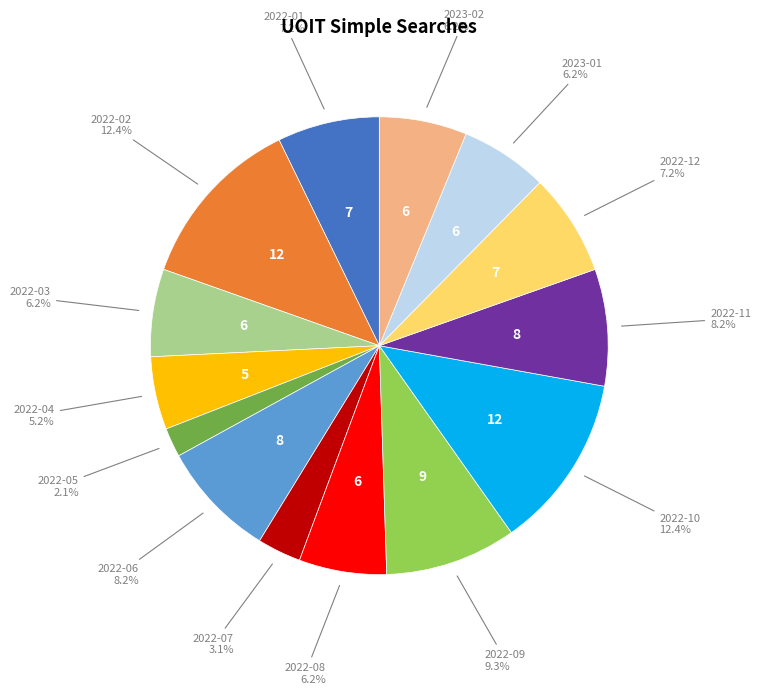

How many segments does this pie chart have?

14